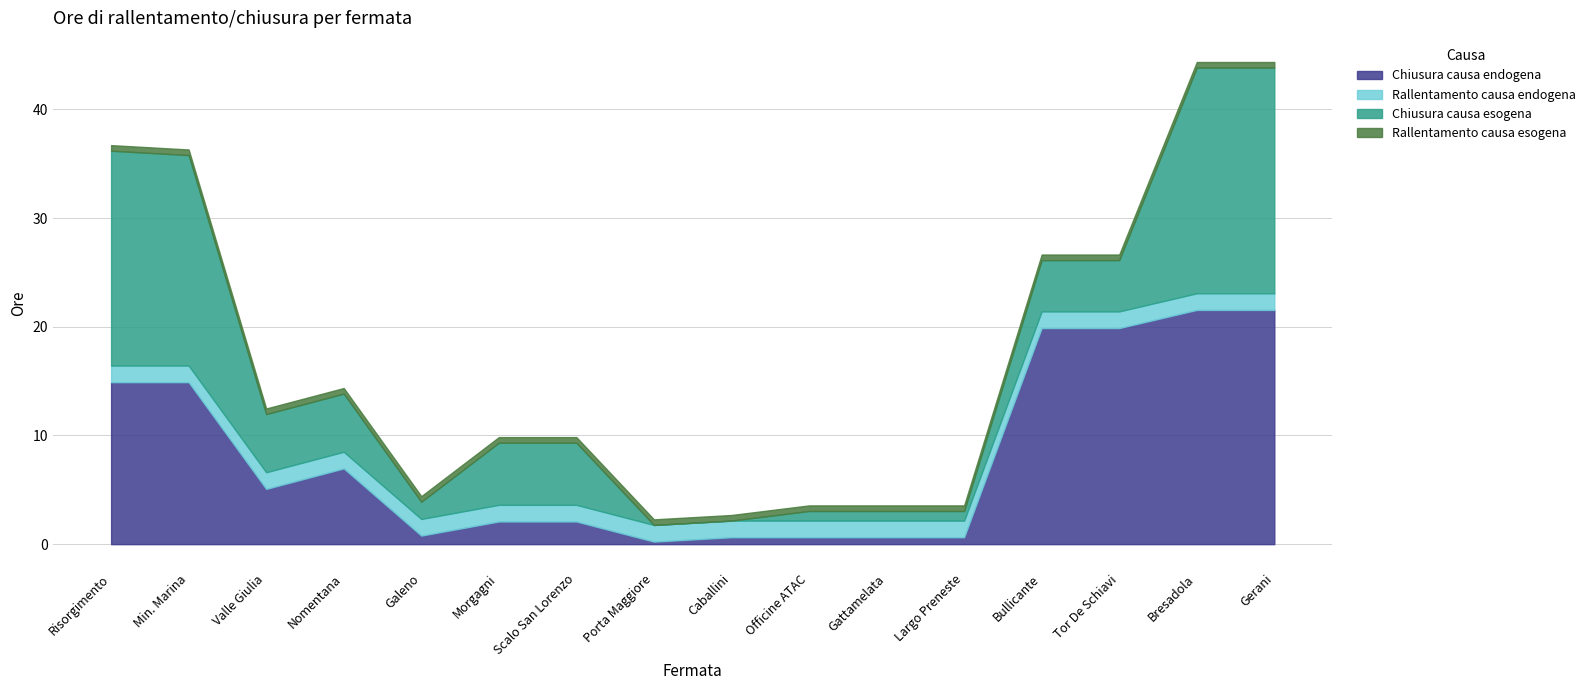

Is it true that Rallentamento causa endogena equals 0.7 at Gattamelata?

False